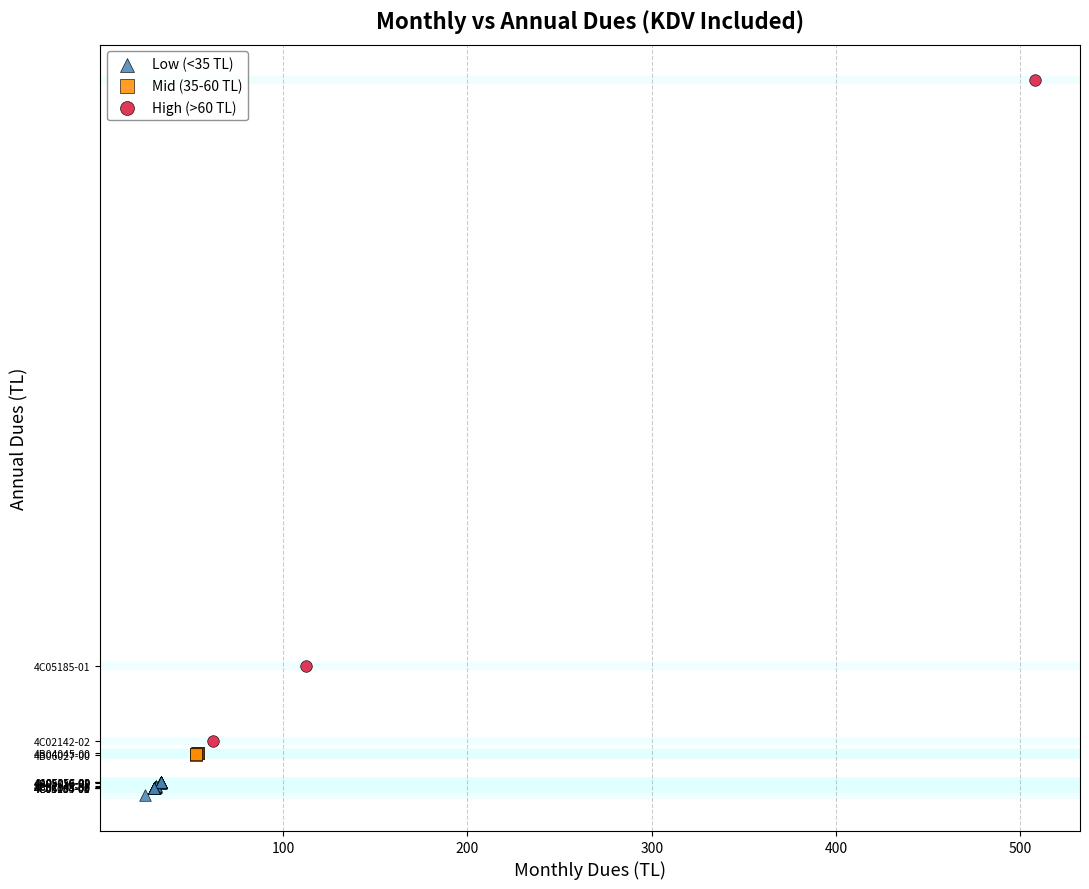

What are all the series names shown in the legend?

Low (<35 TL), Mid (35-60 TL), High (>60 TL)